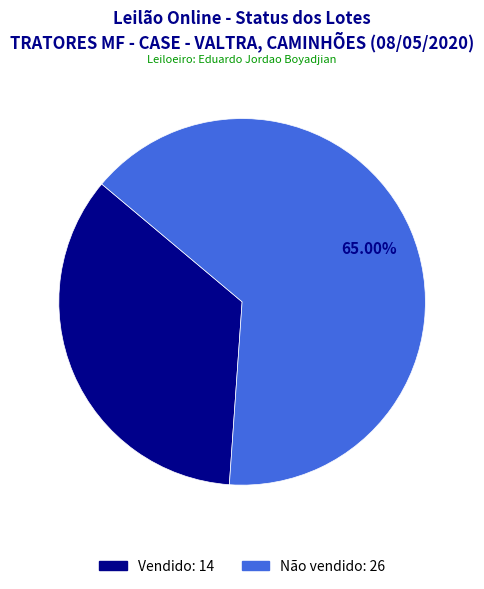

Which category has the biggest portion of the pie?

Não vendido